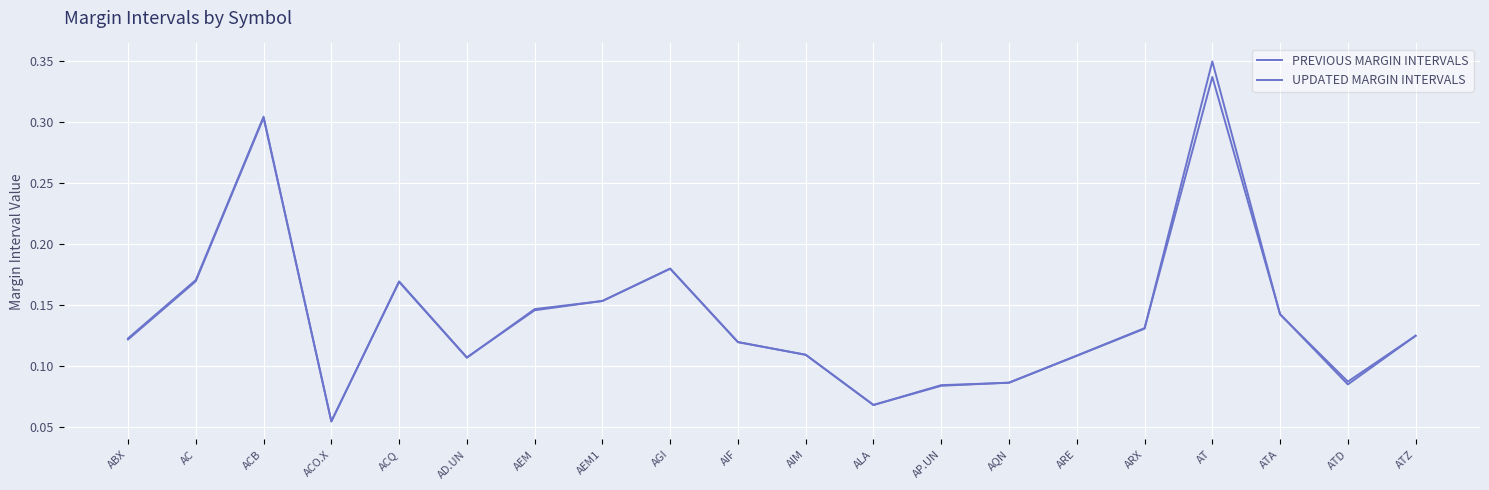

Does the chart display data point markers on the line(s)?

No